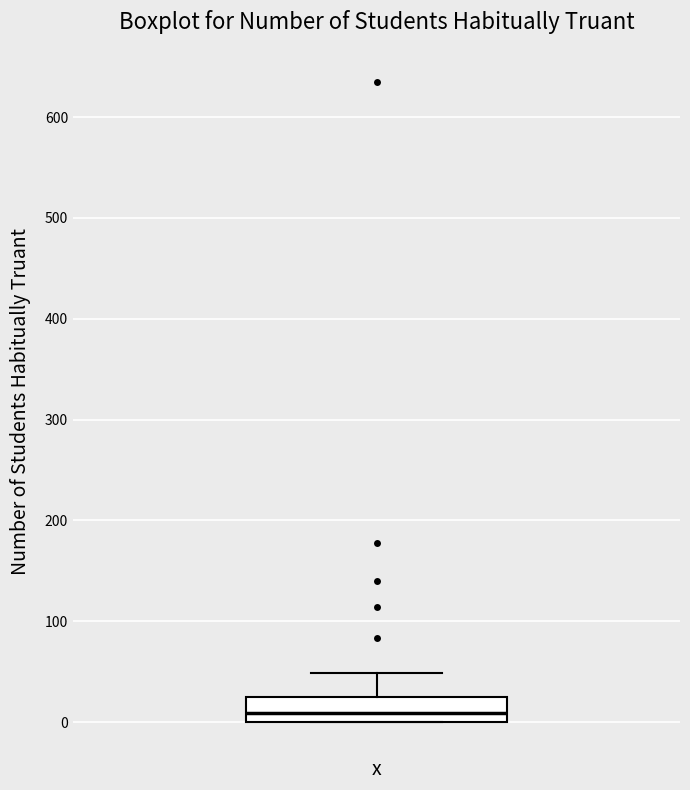

Read this box plot against the y-axis: the position of the median line, the range covered by the box, and the ends of both whiskers. The values are not printed on the chart, so give them approximately, as read against the axis.

median 10, box 0 to 20, whiskers 0 to 50